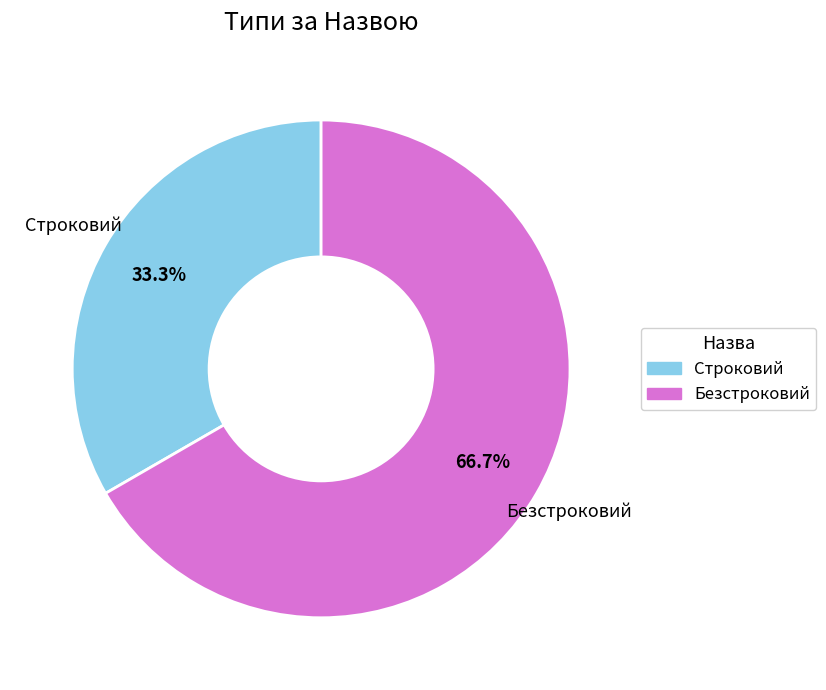

What percentage is the Строковий slice, to the nearest percent?

33%